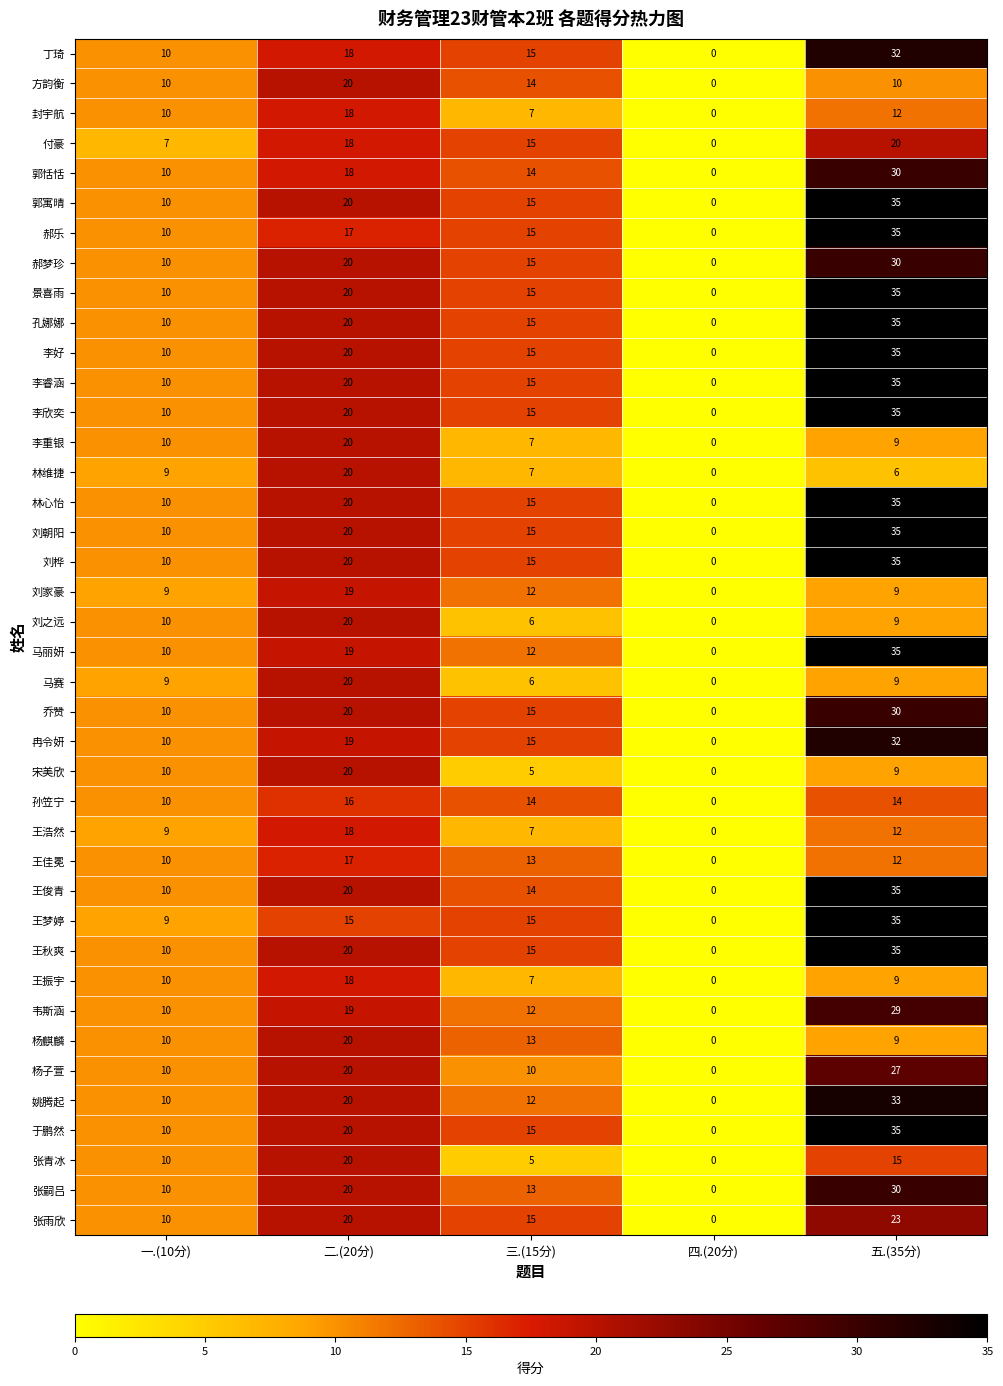

List the labels in order of 郝乐 value, smallest first.

四.(20分), 一.(10分), 三.(15分), 二.(20分), 五.(35分)